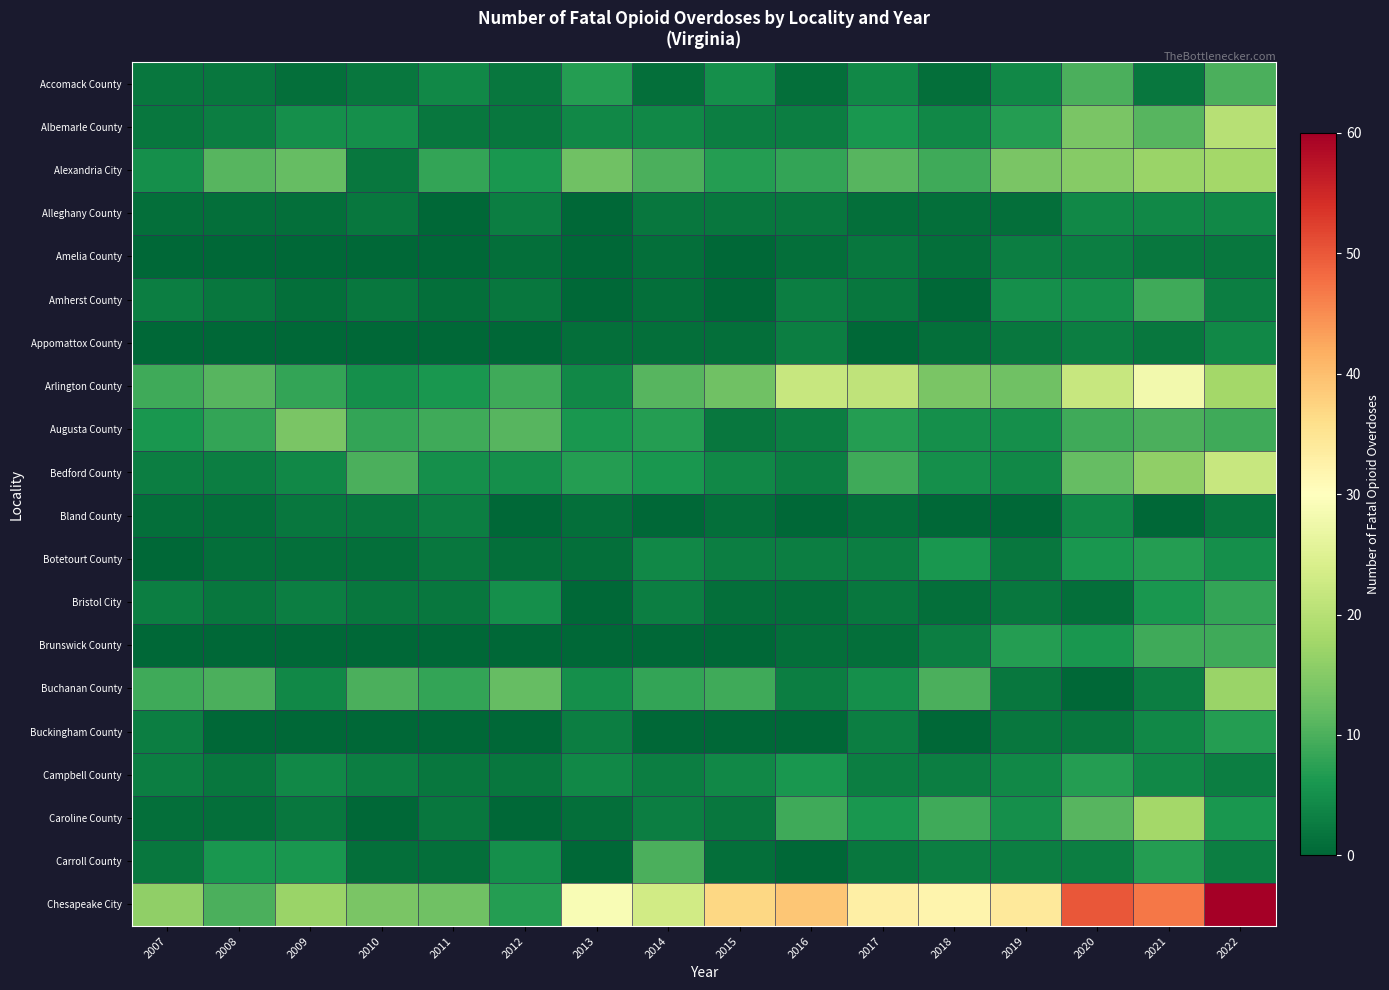

At how many categories does at least one series exceed 6?

16